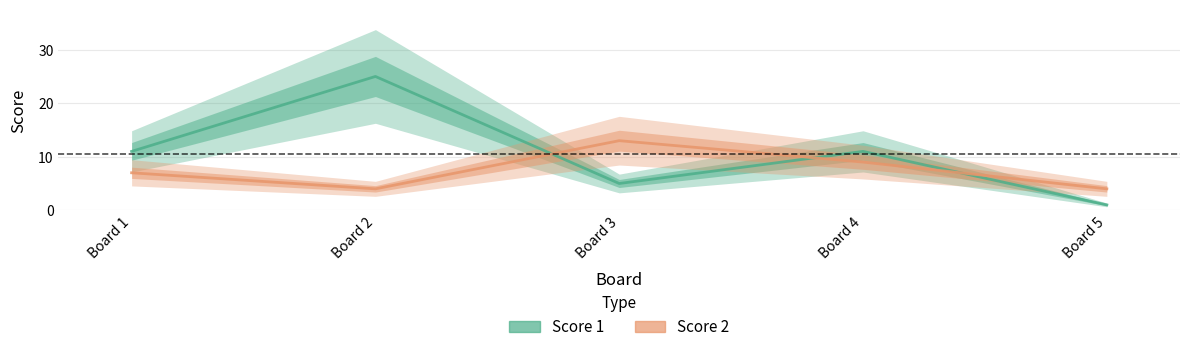

Reading left to right, transcribe all the data shown in this chart.

Score 1: 11	25	5	11	1
Score 2: 7	4	13	9	4